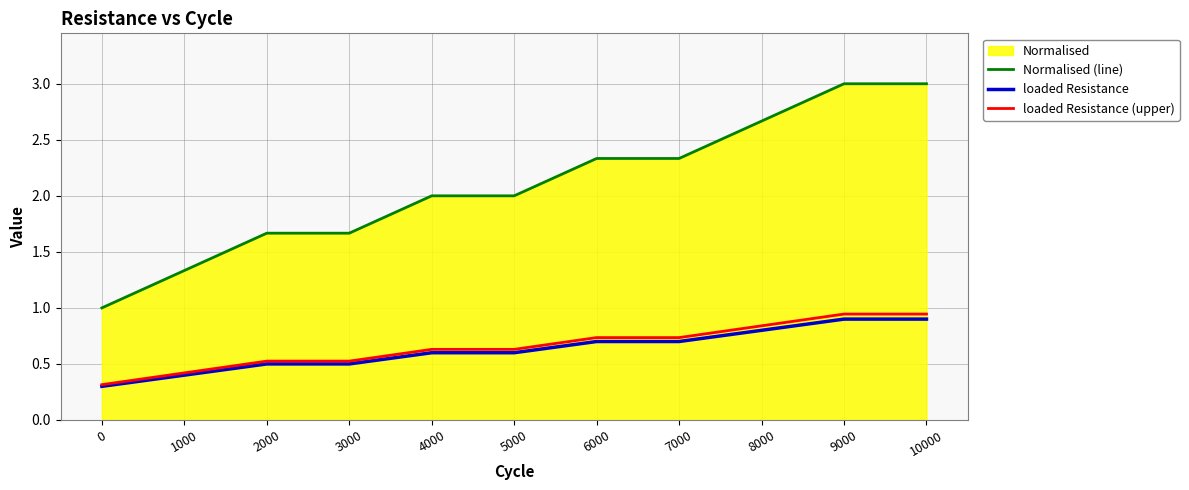

The loaded Resistance series shows 1.5 at 9000. True or false?

False